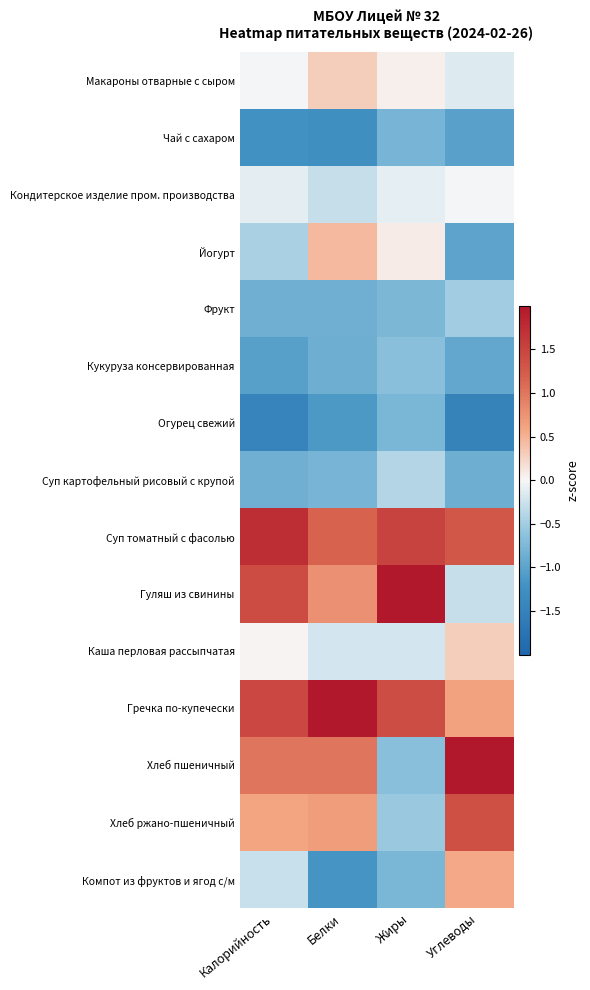

Count the number of categories in the chart.

4